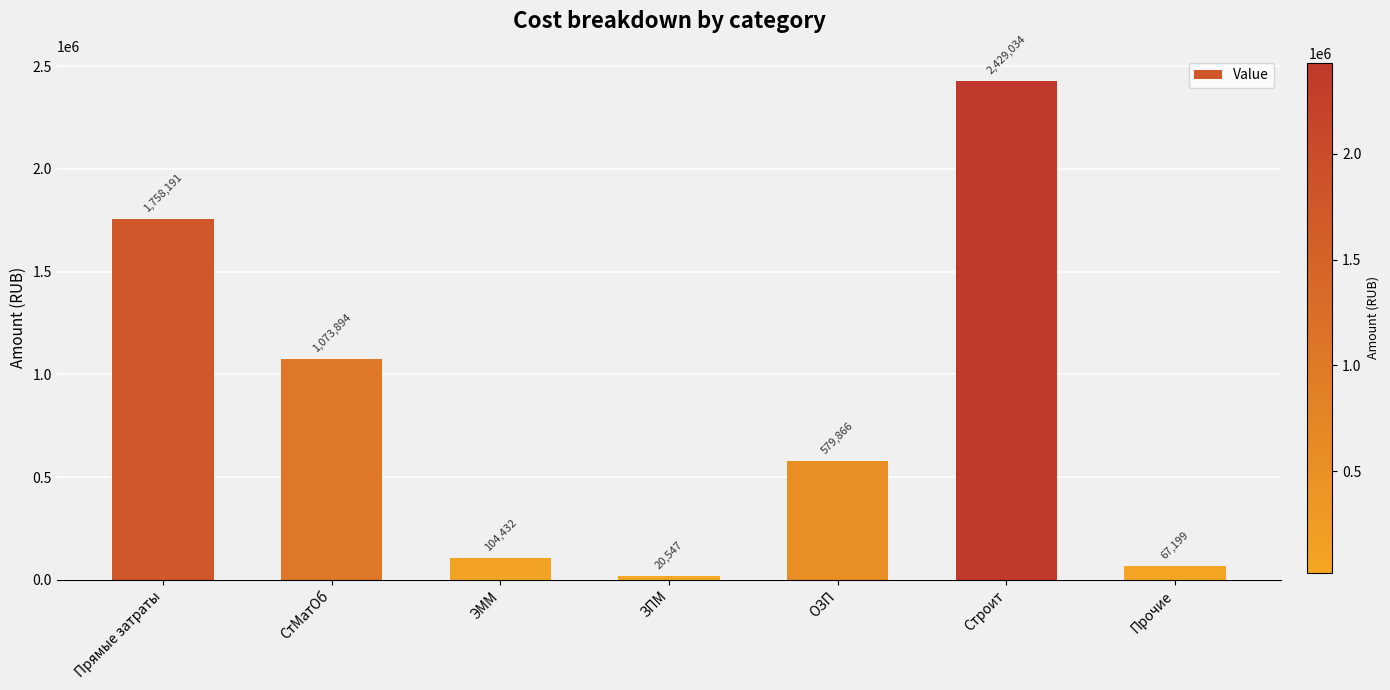

Read the value at СтМатОб.

1073893.7